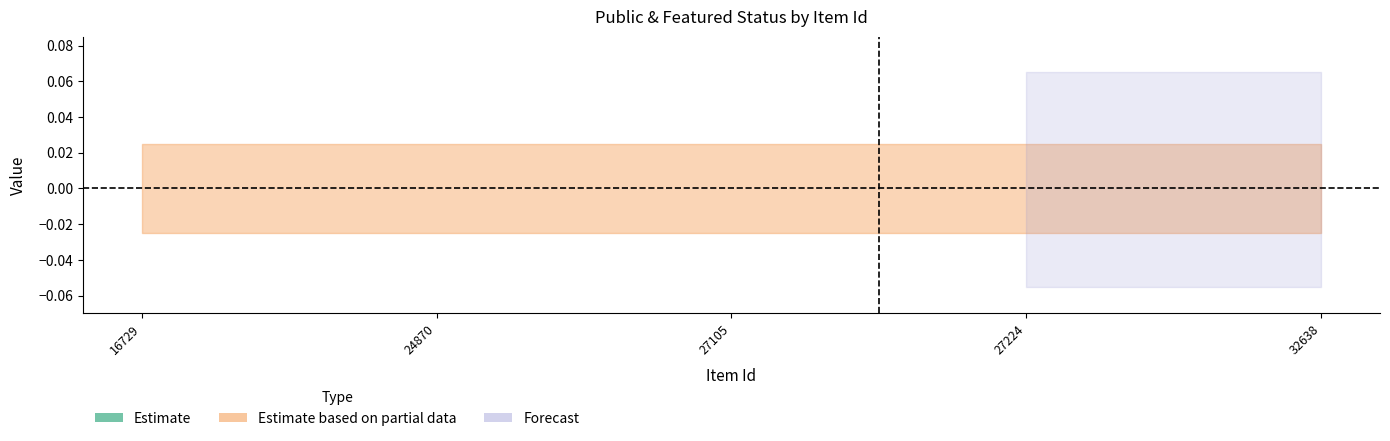

True or false: featured and public intersect in this chart.

False